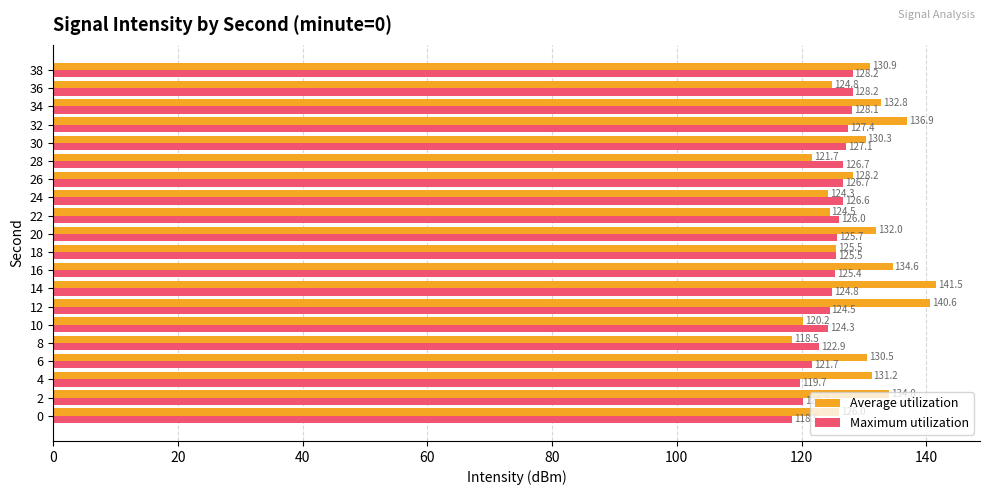

List the series in order of their peak value, lowest first.

Maximum utilization, Average utilization